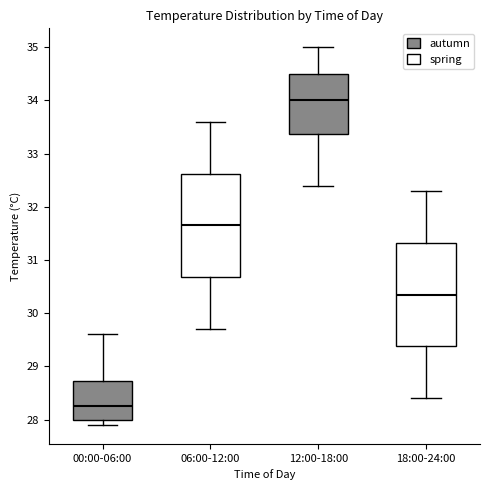

Reading left to right, read every box against the y-axis: the position of its median line, the range the box covers, and the ends of its whiskers. The values are not printed on the chart, so give them approximately, as read against the axis.

00:00-06:00: median 28.3, box 28.0 to 28.7, whiskers 27.9 to 29.6
06:00-12:00: median 31.7, box 30.7 to 32.6, whiskers 29.7 to 33.6
12:00-18:00: median 34.0, box 33.4 to 34.5, whiskers 32.4 to 35.0
18:00-24:00: median 30.4, box 29.4 to 31.3, whiskers 28.4 to 32.3